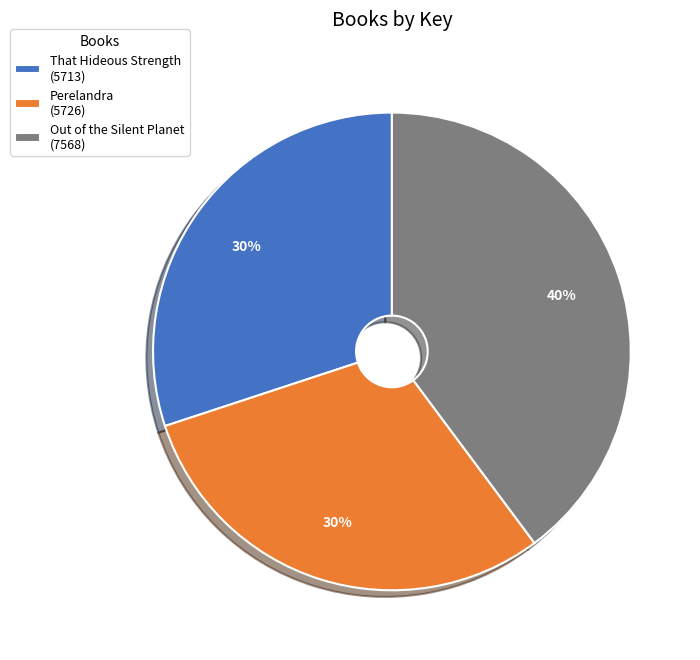

Is there a majority slice in this chart?

No